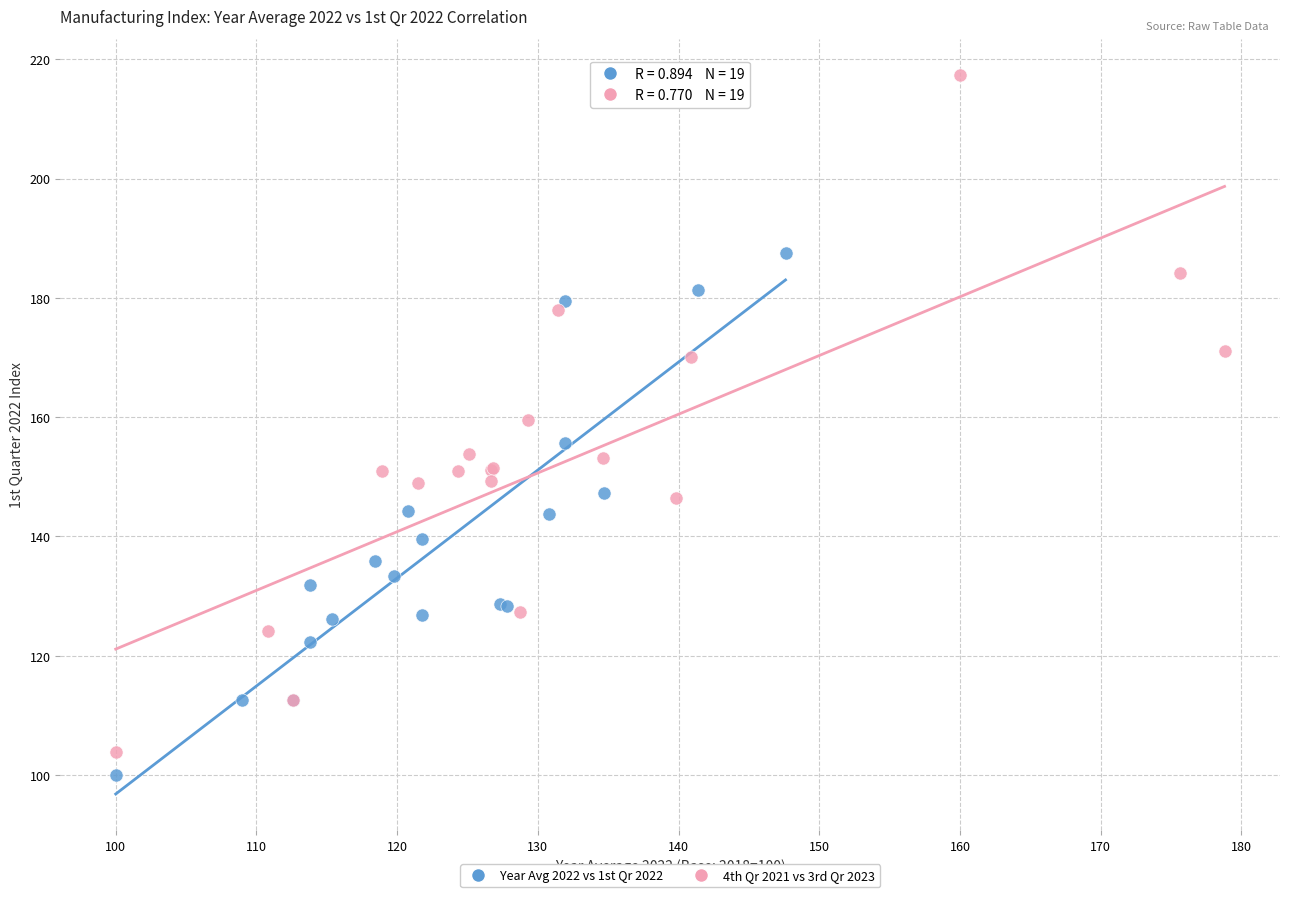

Which series reaches the maximum Y coordinate?

4th Qr 2021 vs 3rd Qr 2023